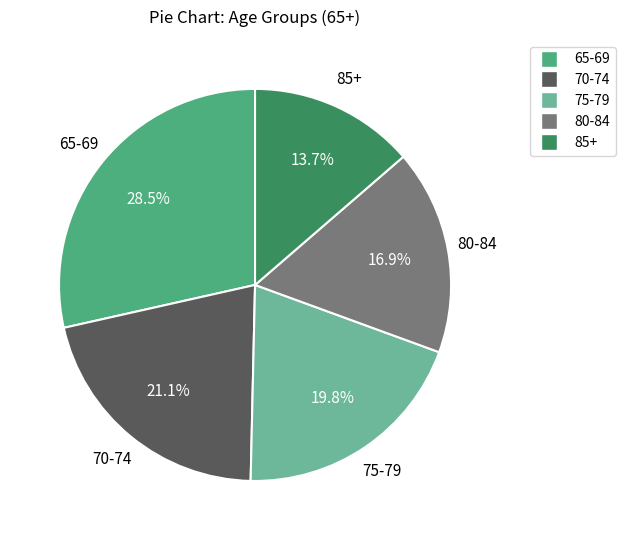

Is it true that 85+ is 26% of the pie?

False